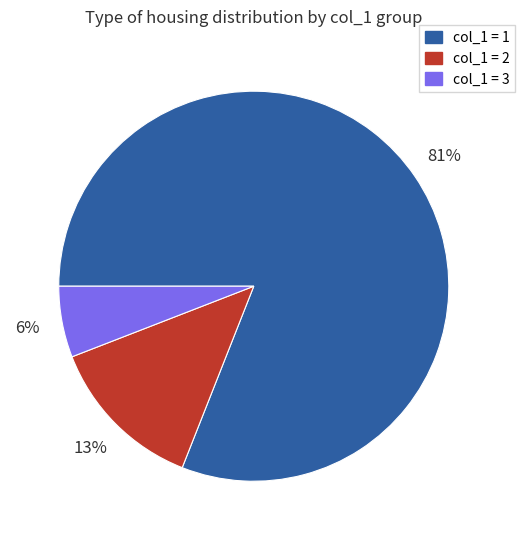

Which category has the biggest portion of the pie?

col_1 = 1